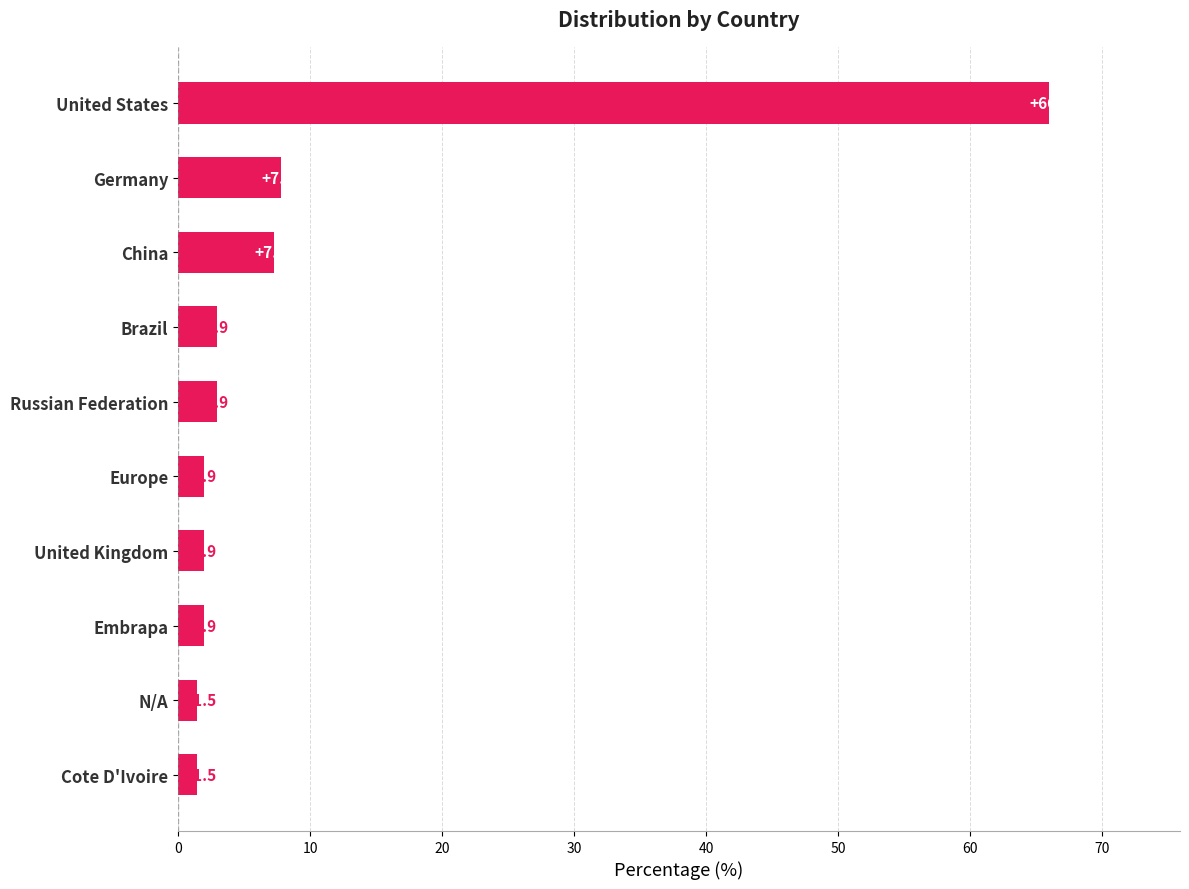

How many bars are there in total?

10